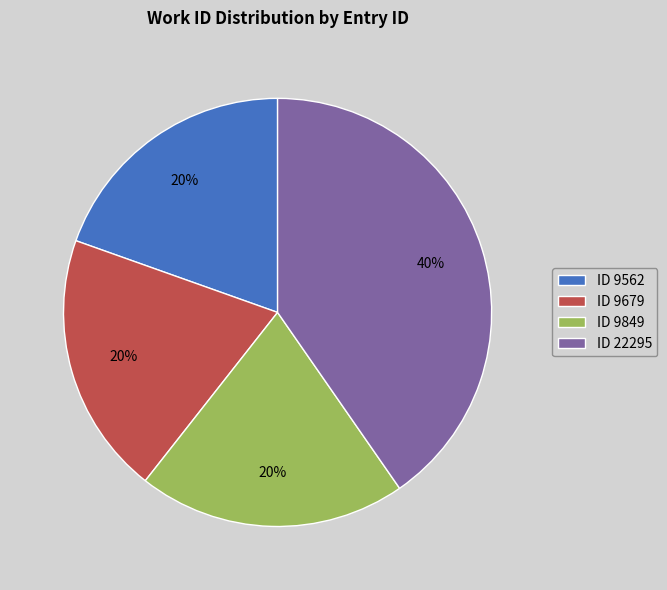

What is the largest slice in the pie chart?

ID 22295